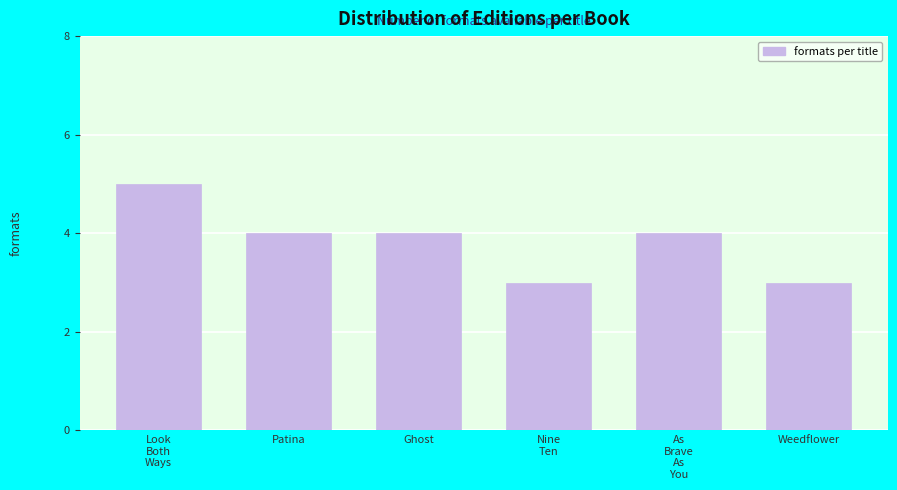

Reading left to right, list all the values displayed in this chart.

5	4	4	3	4	3